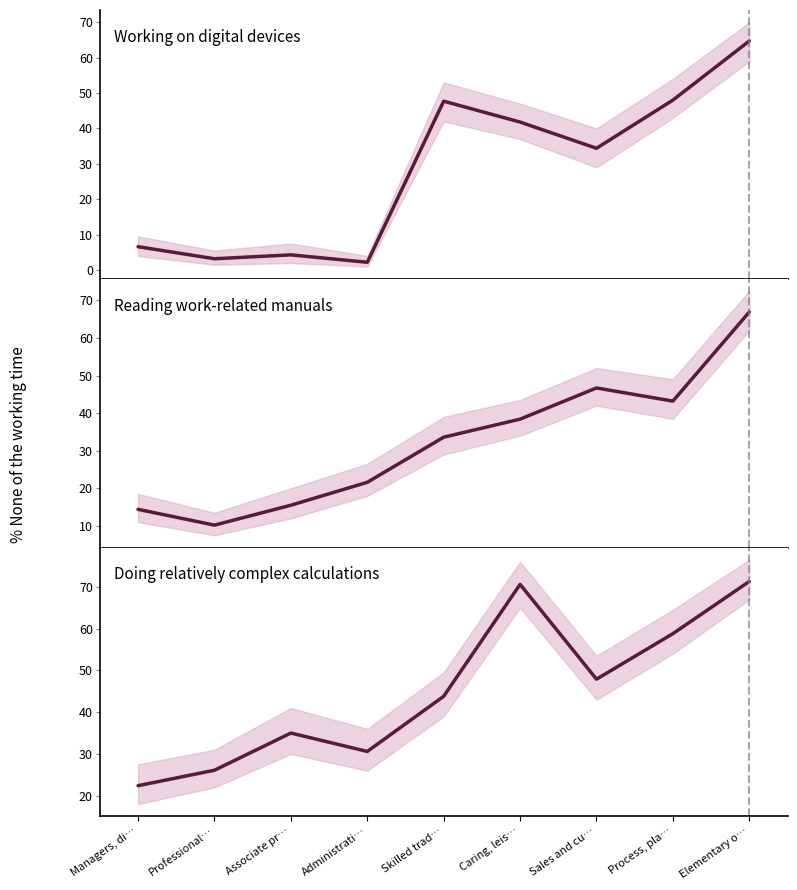

True or false: Reading work-related manuals has more than 2 interior local peaks.

False